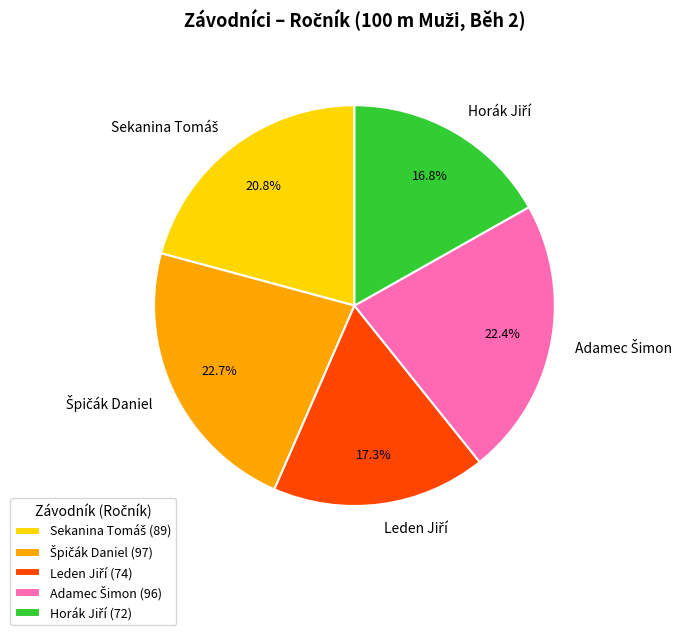

How many slices are in this pie chart?

5